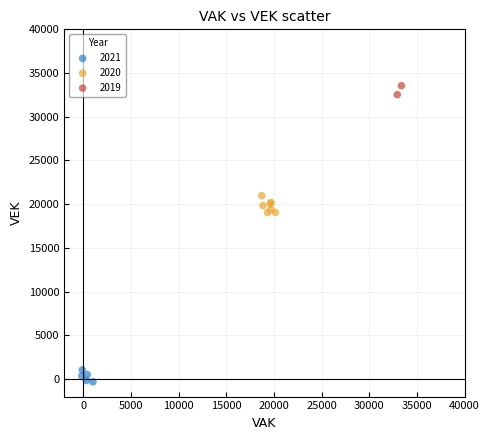

What are all the series names shown in the legend?

2021, 2020, 2019